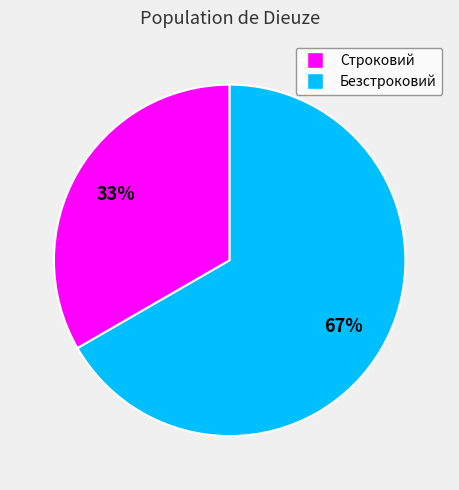

What is the largest slice in the pie chart?

Безстроковий